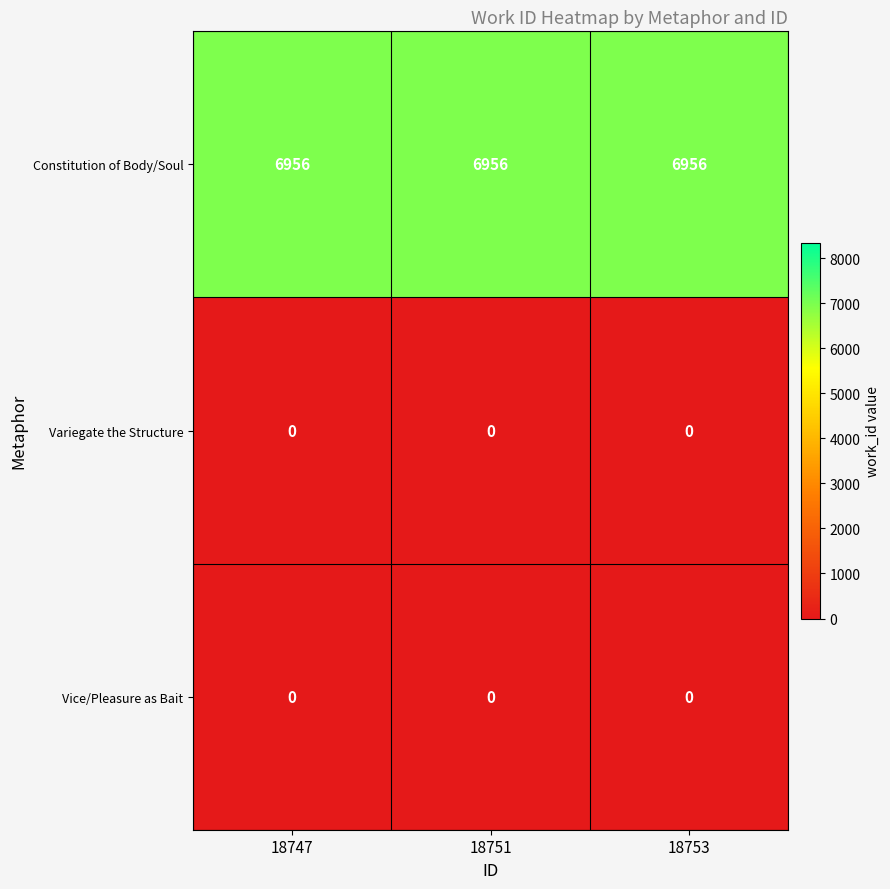

Which series has the largest total across all categories?

Constitution of Body/Soul